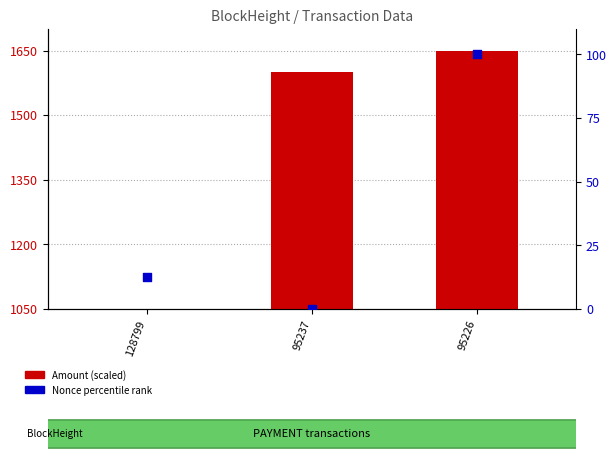

Which series contains the lowest Y value?

Nonce (percentile rank)